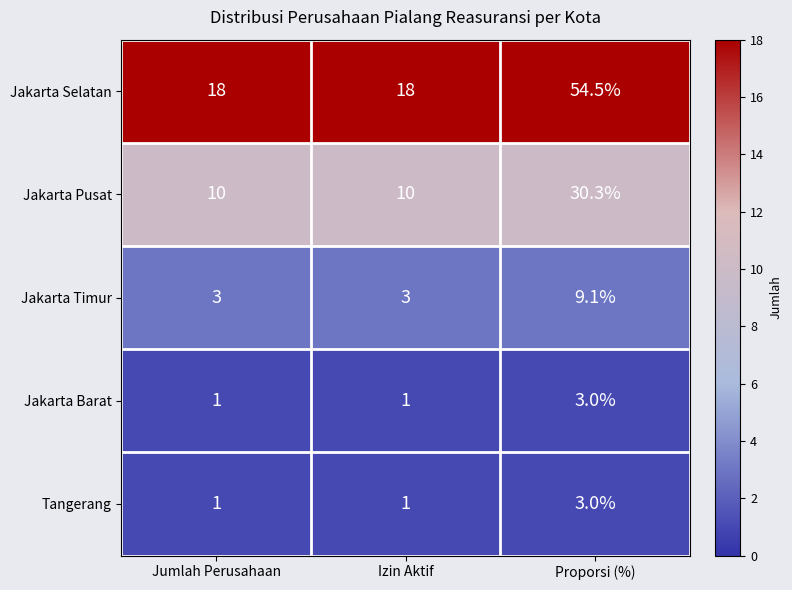

Which series has the widest spread of values?

Jakarta Selatan